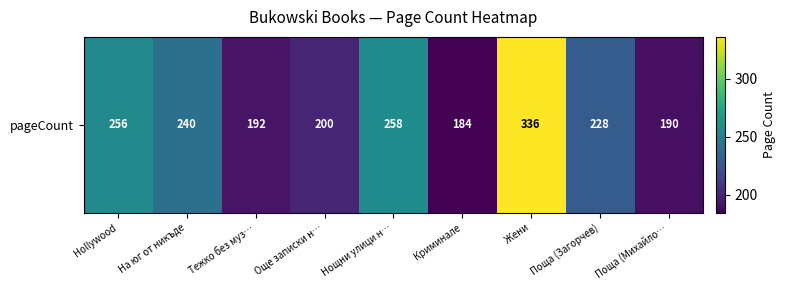

What is the ratio of the value at На юг от никъде to the value at Hollywood?

0.9